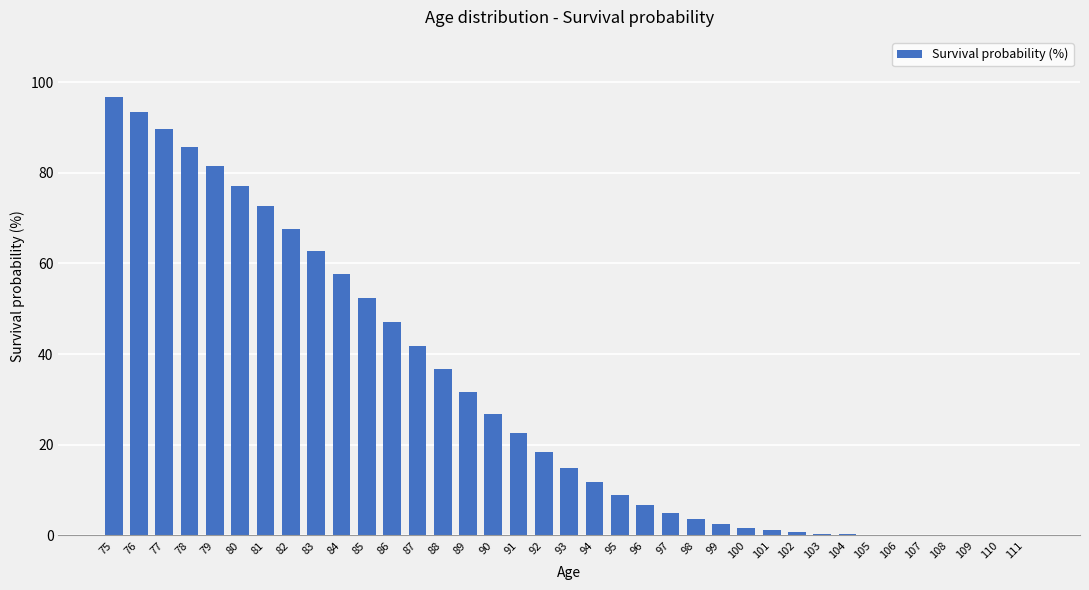

Which has a higher value, 99 or 91?

91